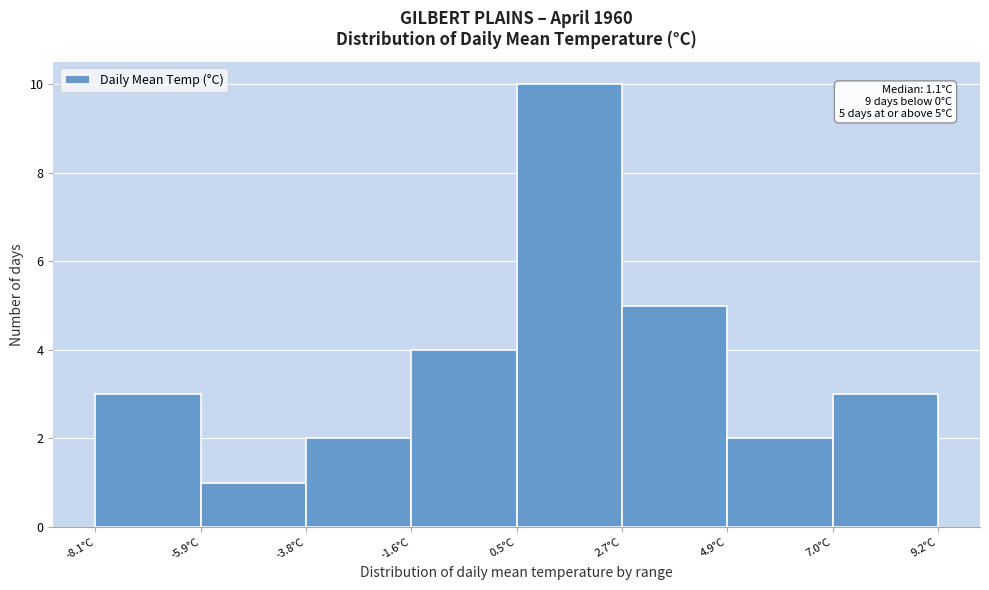

Which range on the x-axis has the tallest bar?

0.5 to 2.5